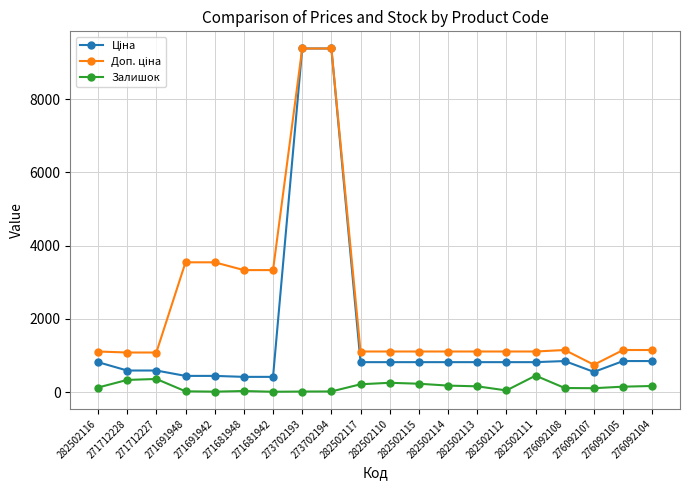

How many lines are shown in the chart?

3